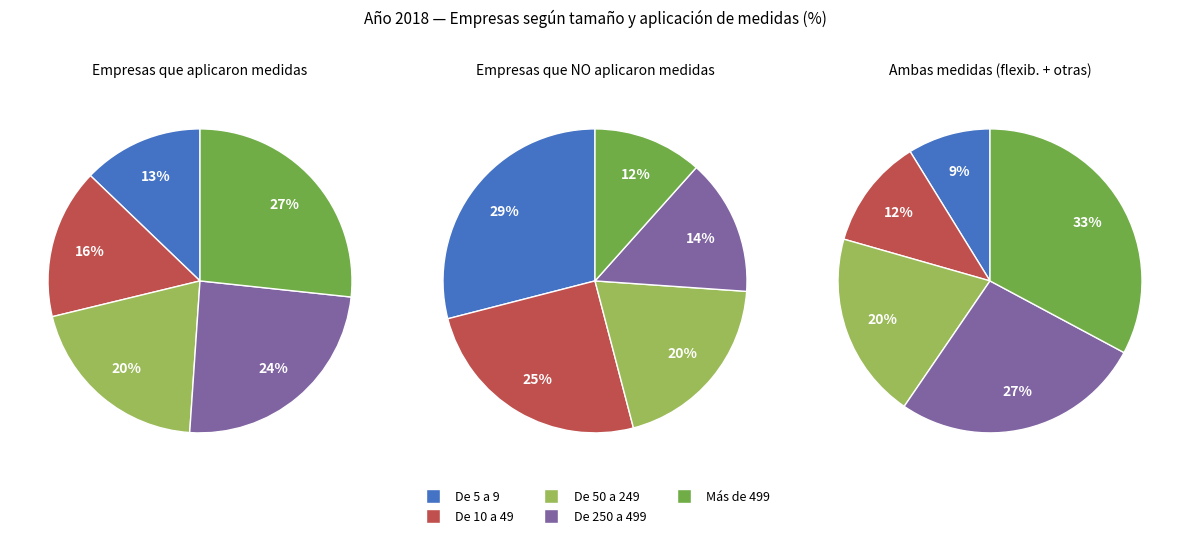

What percentage do De 10 a 49 trabajadores and De 5 a 9 trabajadores together represent?

28.8%